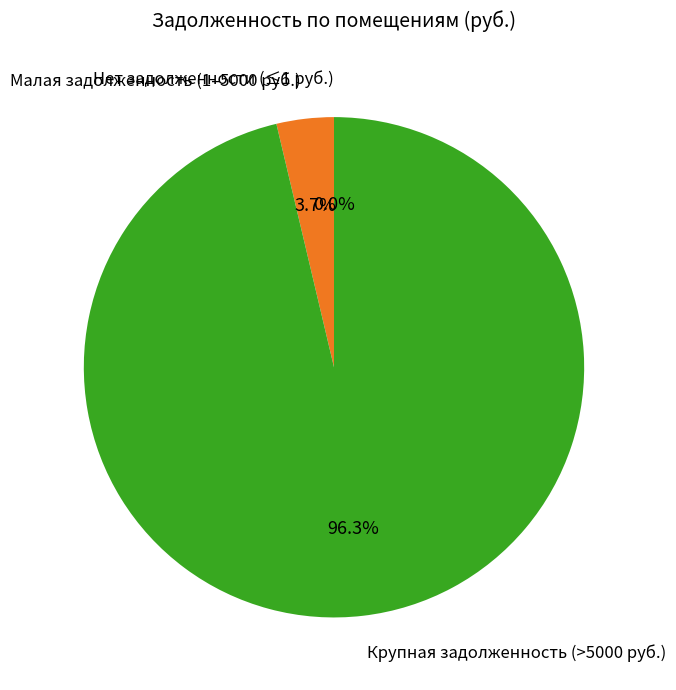

Is there a majority slice in this chart?

Yes